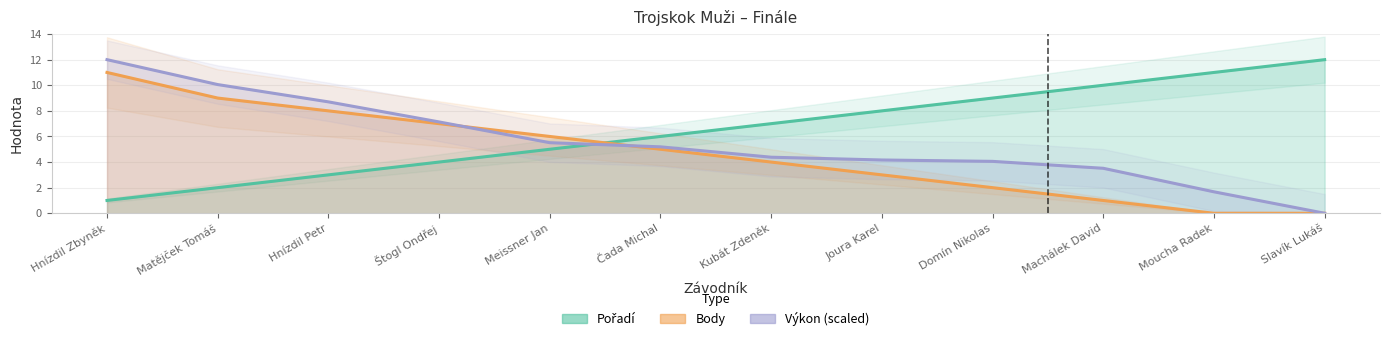

What is the sum of all Body values?

56